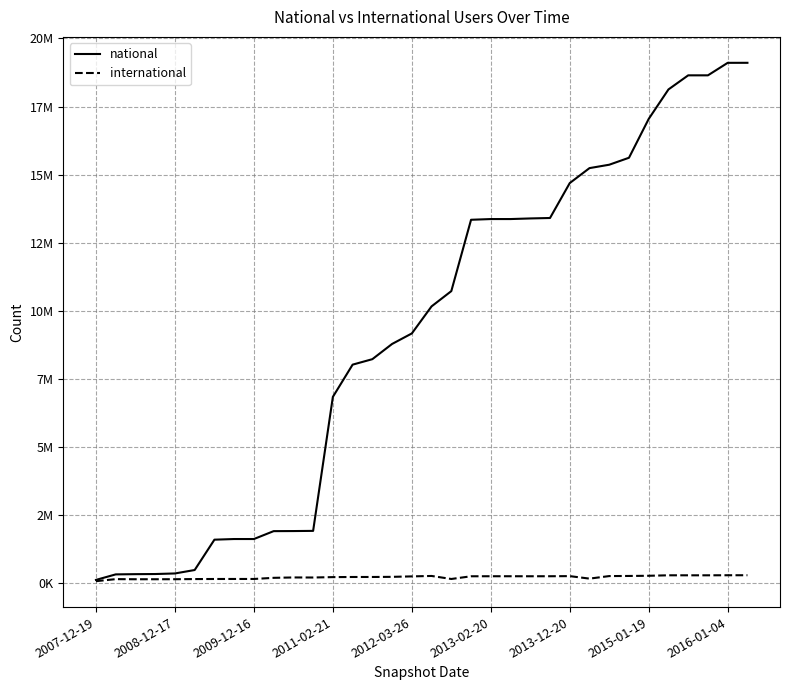

Does the chart display data point markers on the line(s)?

No